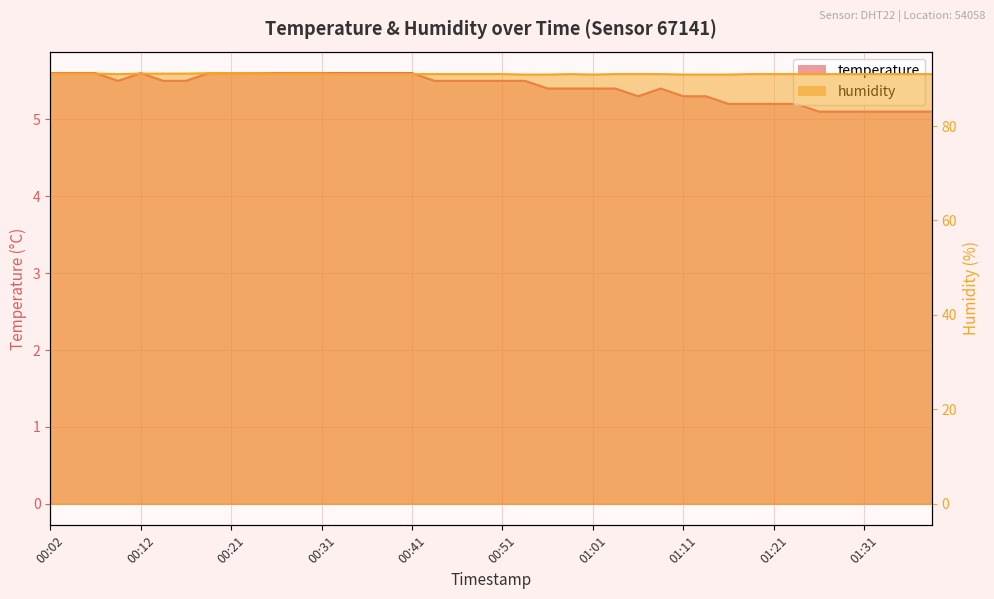

Does the chart display data point markers on the line(s)?

No